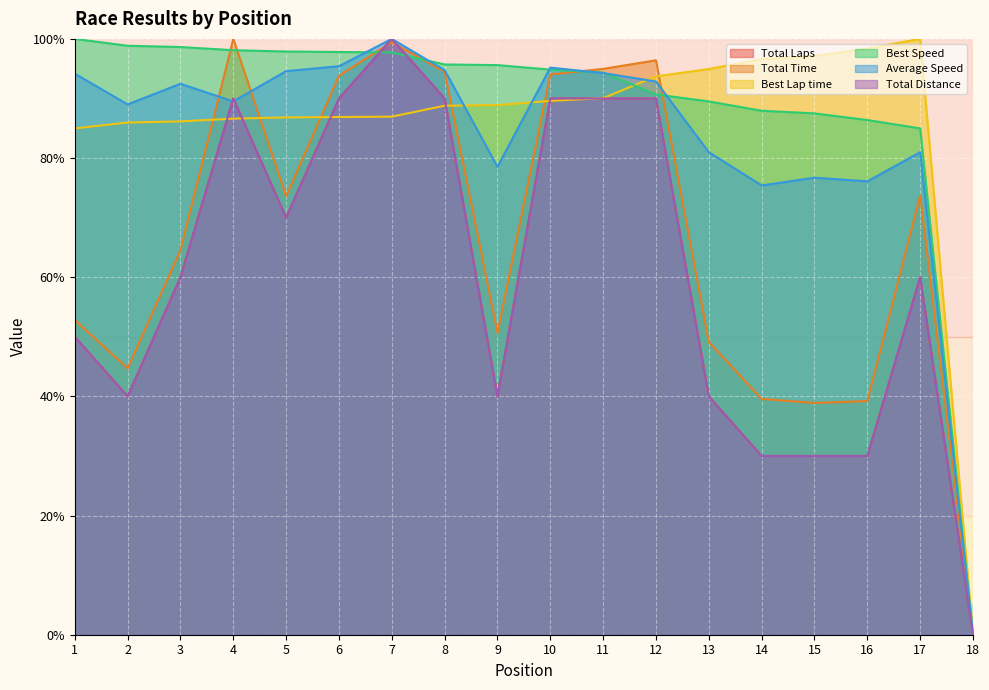

What is the difference between the maximum and second lowest values in the Average Speed series?

24.6